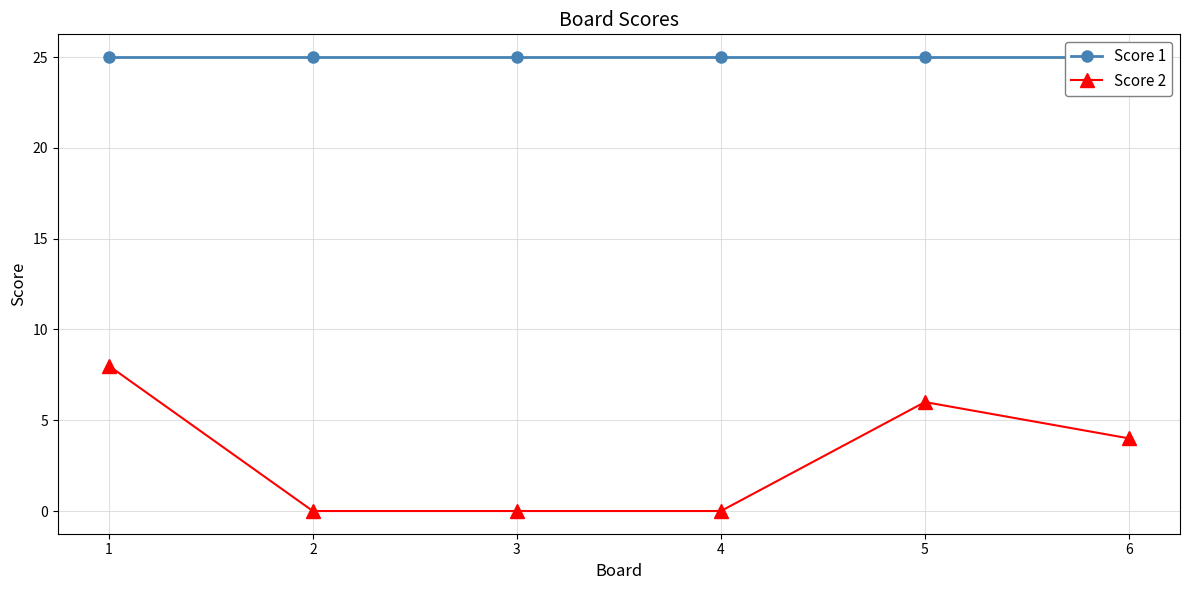

Which series has the largest total across all categories?

Score 1